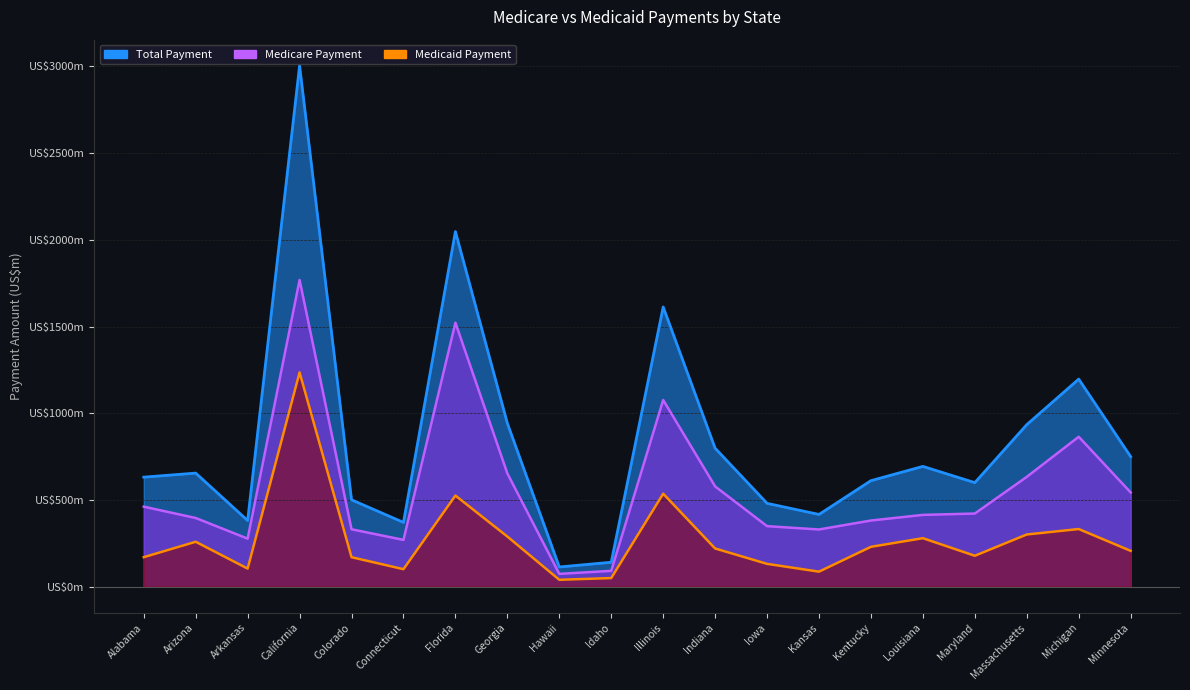

What is the difference between the Total Payment values at Colorado and Georgia?

441.0